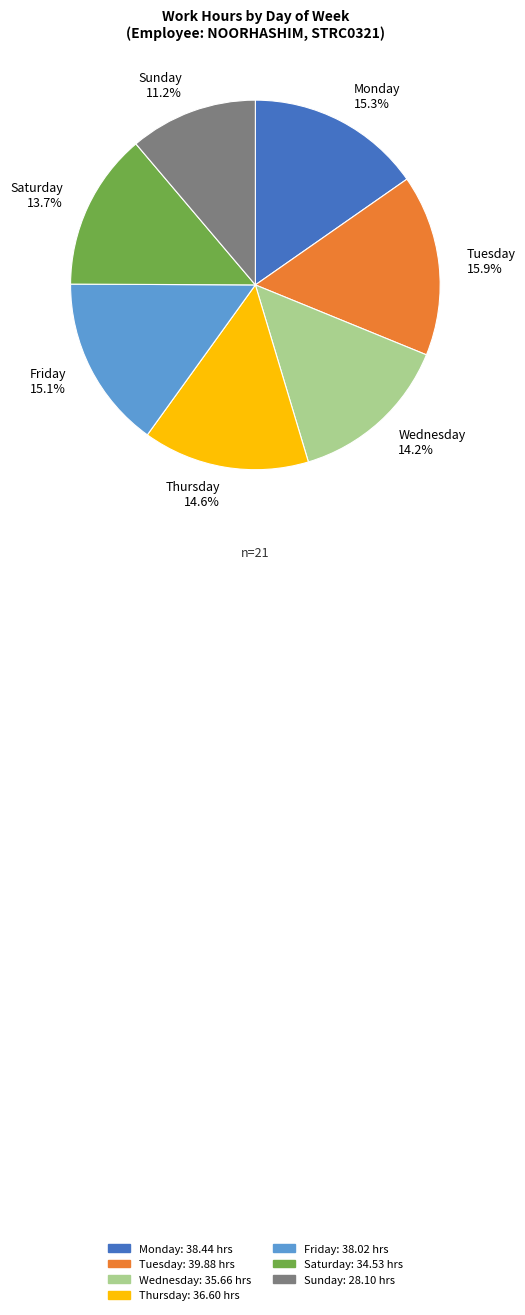

Which category has the biggest portion of the pie?

Tuesday